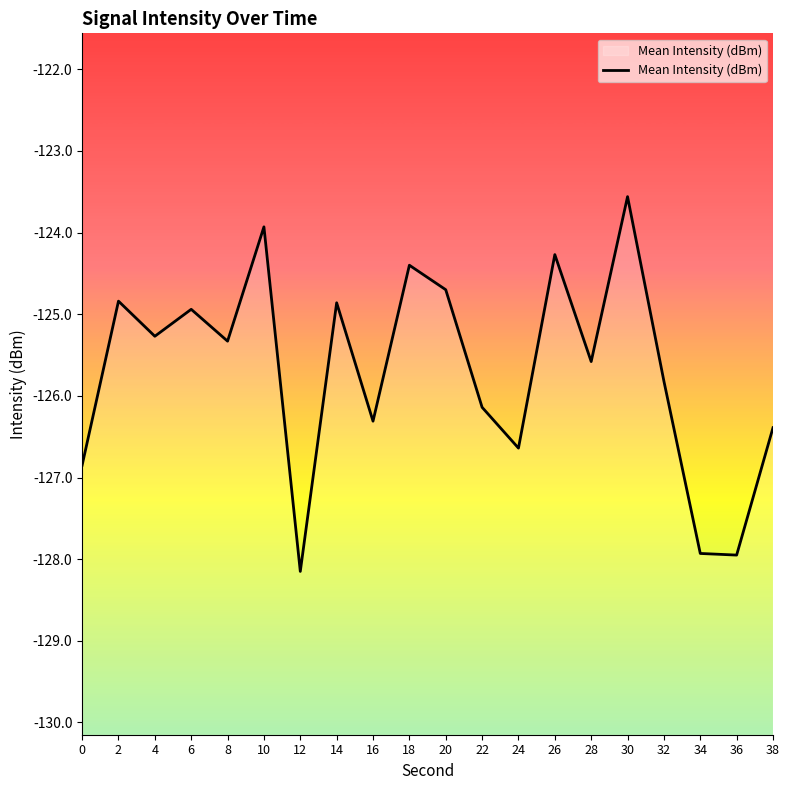

Count the number of data series in this chart.

1